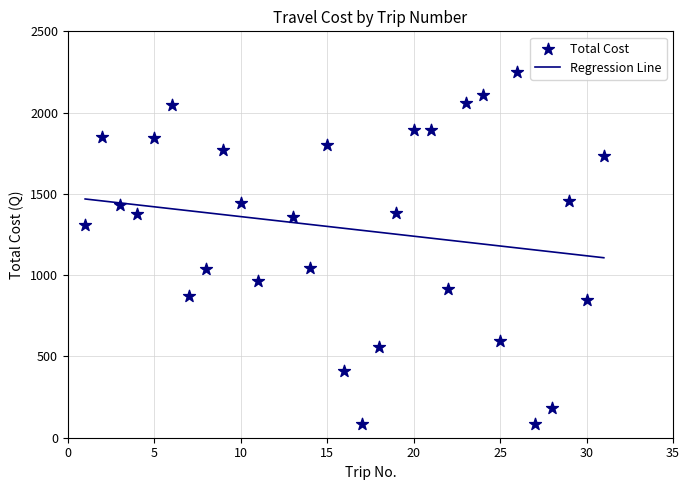

What is the range of X values (max minus min)?

30.0